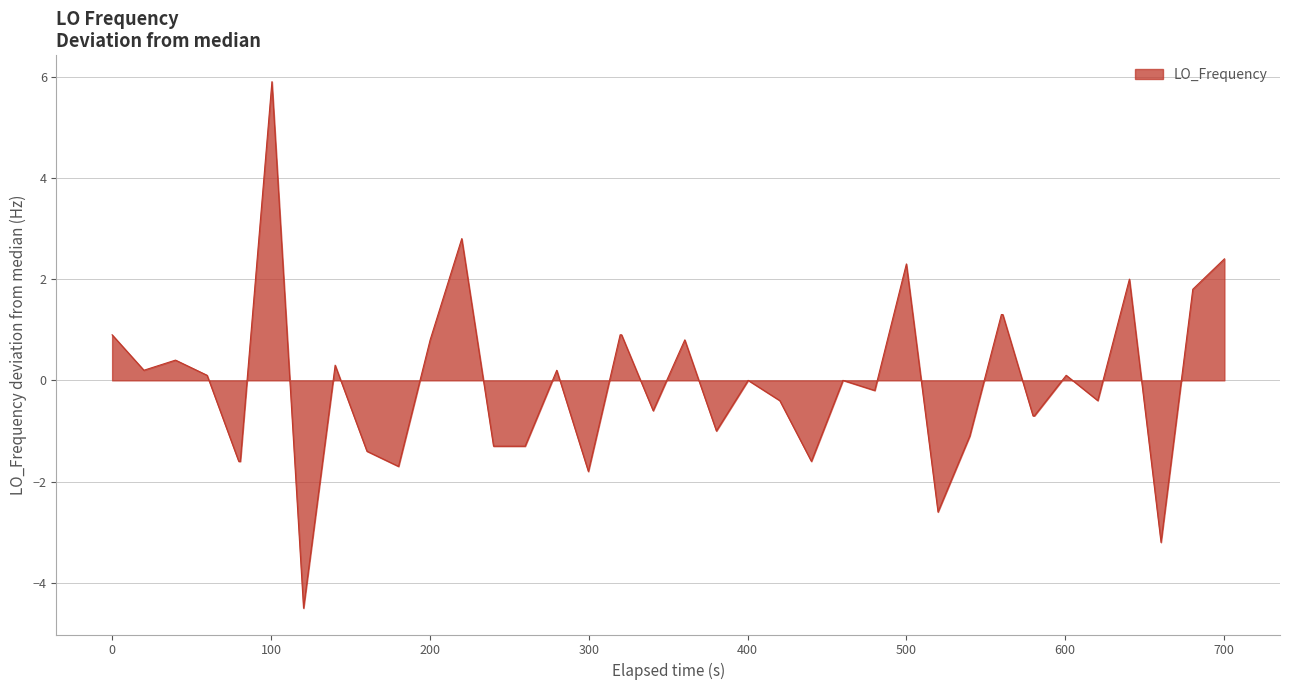

What is the difference between the maximum and minimum values?

10.4